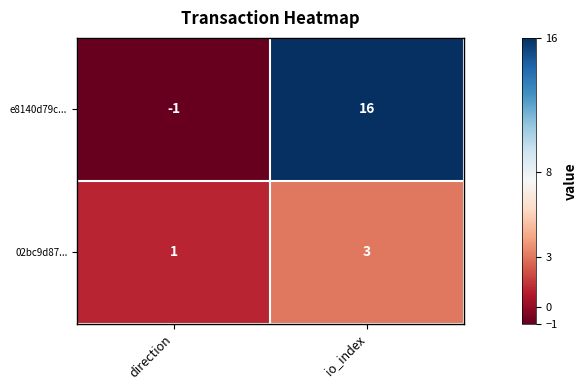

Which series changed the most between direction and io_index?

e8140d79c...